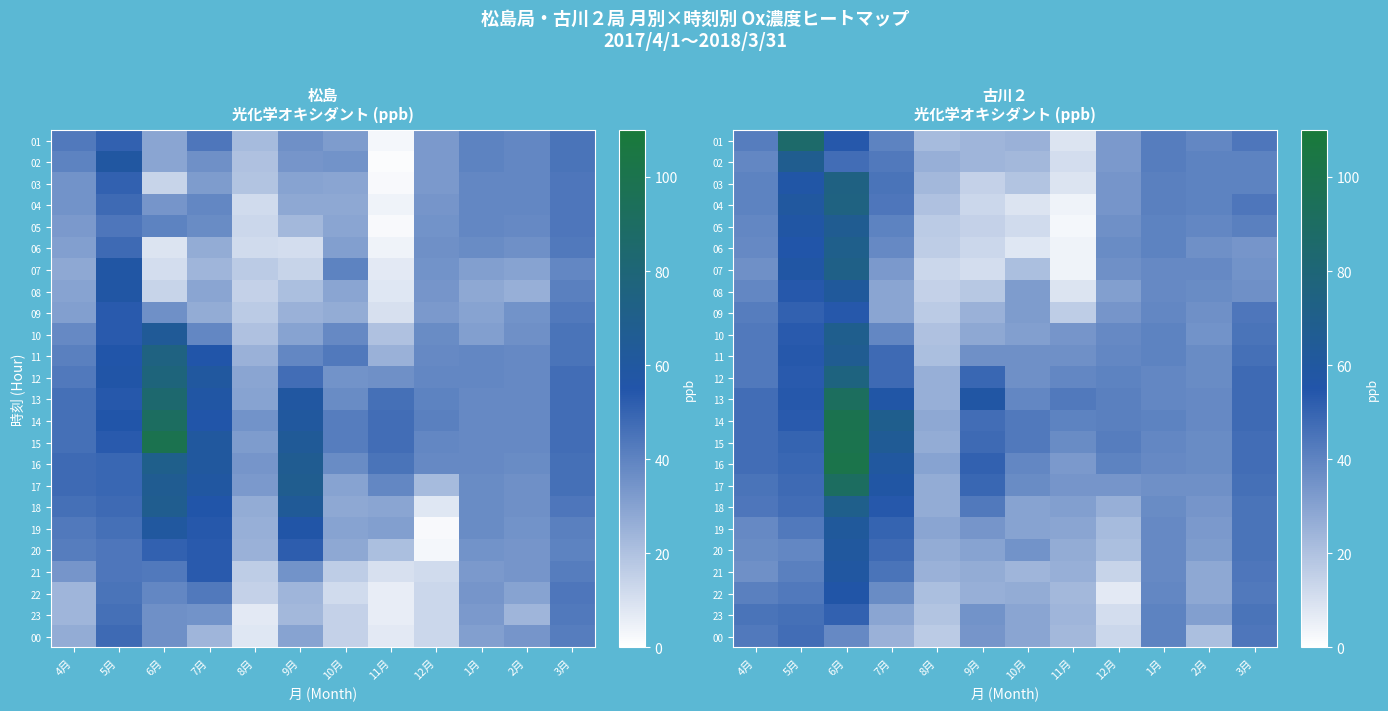

Rank the series at 6月 from highest to lowest value.

16, 15, 14, 13, 17, 12, 04, 03, 07, 06, 18, 10, 05, 11, 08, 19, 20, 21, 22, 01, 09, 23, 02, 00